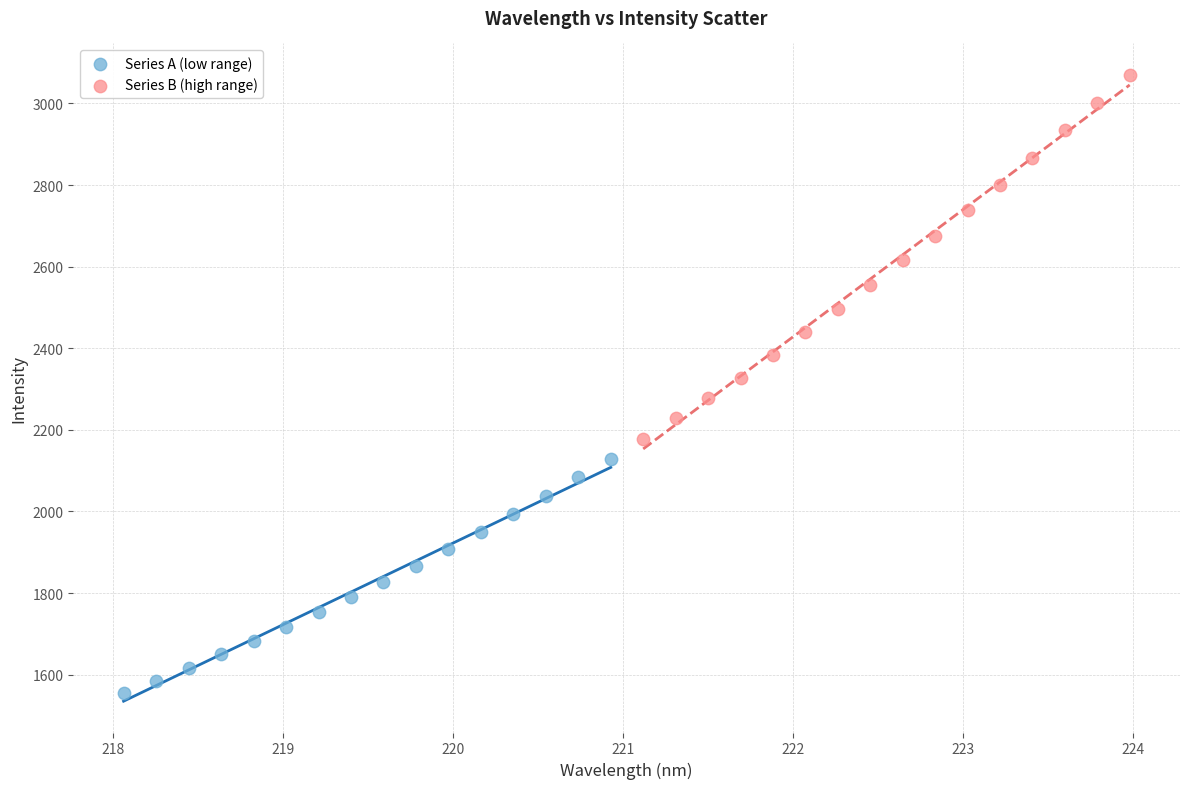

Which series has the largest Y range (max minus min)?

Series B (high range)